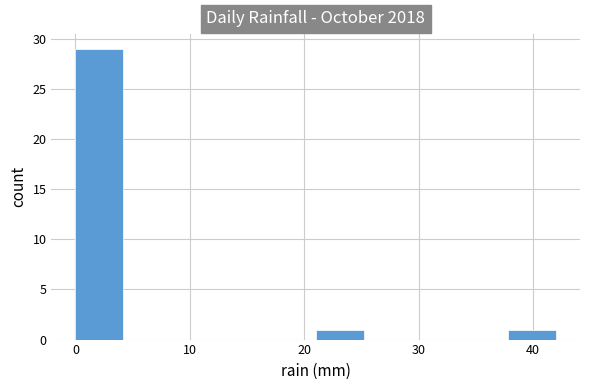

Reading left to right, transcribe this chart: for each bar, give the range it covers on the x-axis and its height. Neither the bar edges nor the heights are printed on the chart, so give them approximately, as read against the axes.

0.0 to 4.2: 29
4.2 to 8.4: 0
8.4 to 12.6: 0
12.6 to 16.8: 0
16.8 to 21.0: 0
21.0 to 25.2: 1
25.2 to 29.4: 0
29.4 to 33.6: 0
33.6 to 37.8: 0
37.8 to 42.0: 1